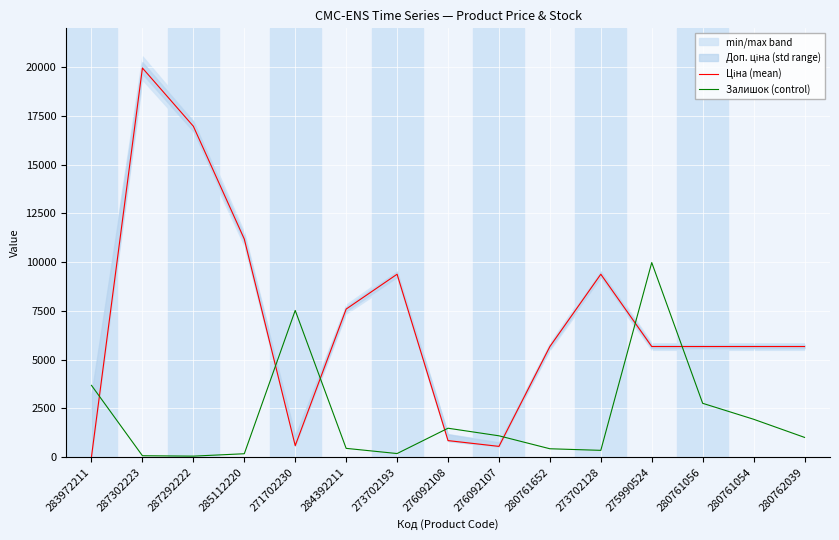

What is the total value across all series at 276092107?

1645.8